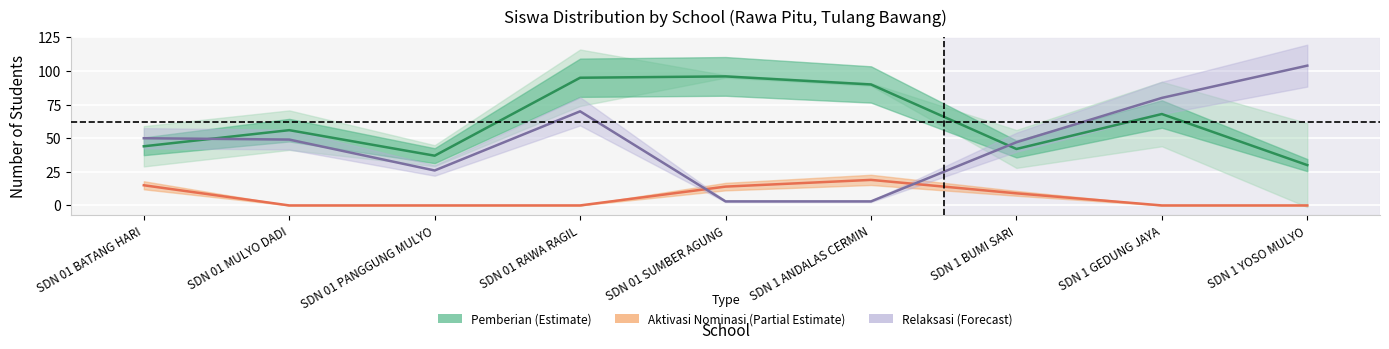

At SDN 1 GEDUNG JAYA, list the series in order from largest to smallest.

Relaksasi (Forecast), Pemberian (Estimate), Aktivasi Nominasi (Partial Estimate)